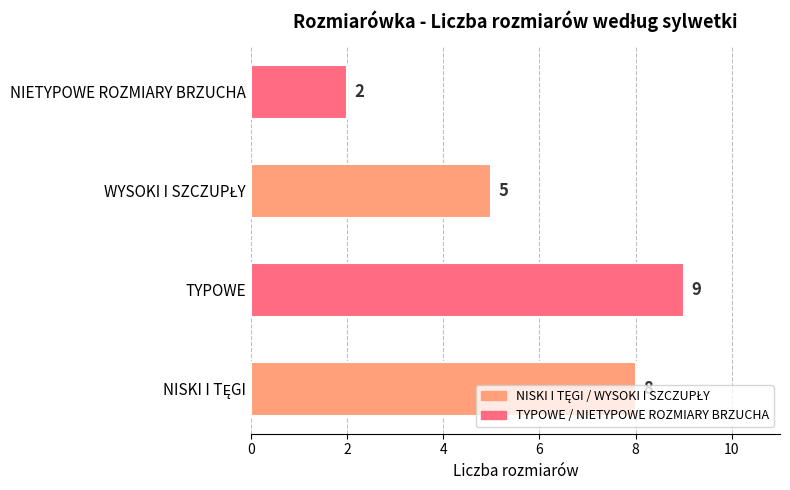

How many bars are there in total?

4